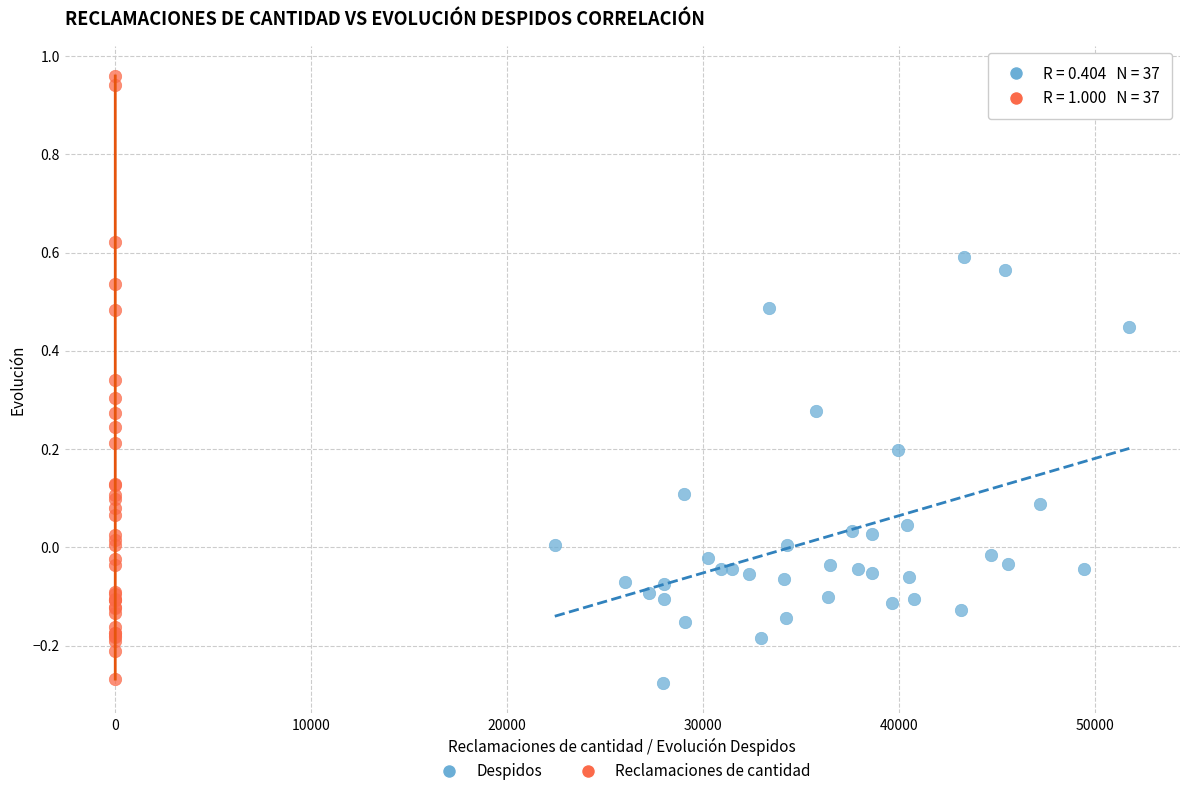

What are all the series names shown in the legend?

Despidos, Reclamaciones de cantidad